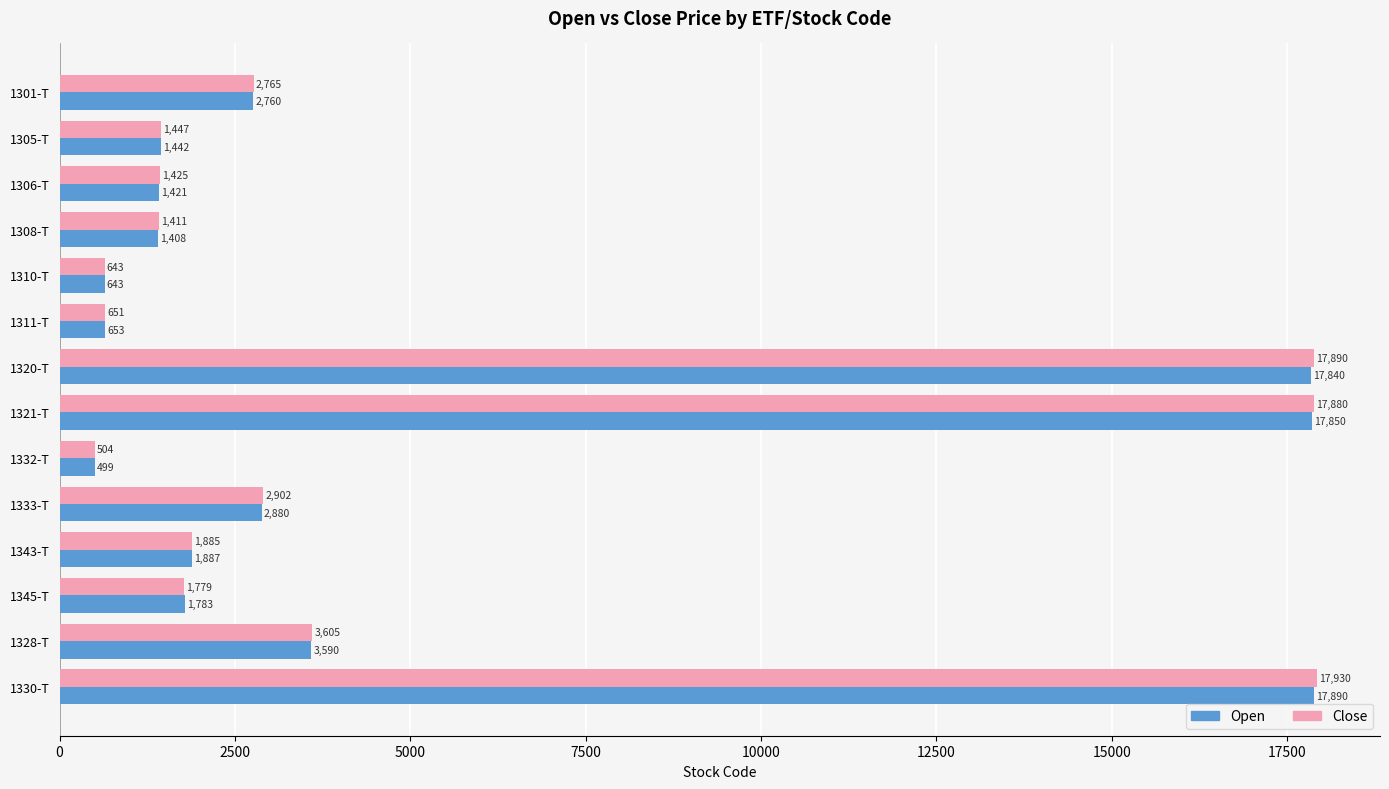

What are all the series names shown in the legend?

Open, Close